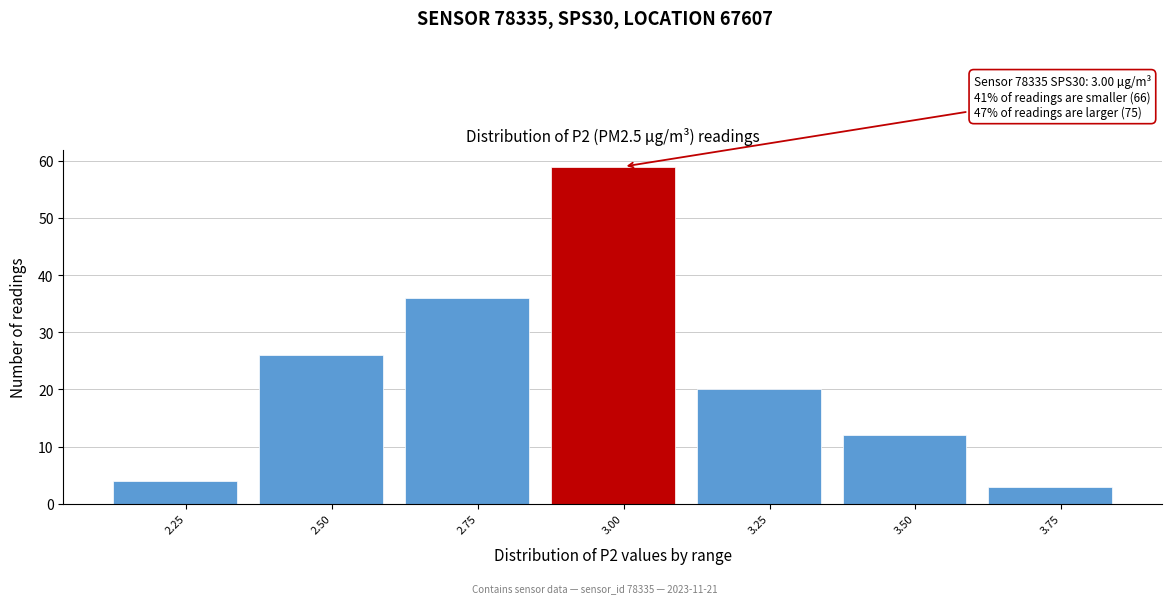

Reading left to right, transcribe all the data shown in this chart.

4	26	36	59	20	12	3